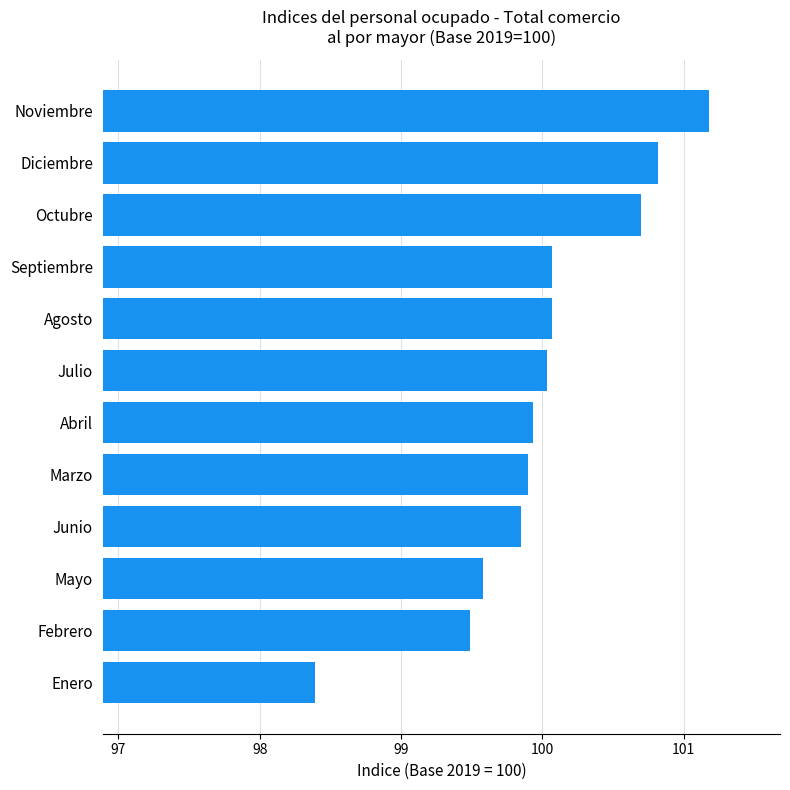

The chart shows a value of 100.0 at Julio. True or false?

True